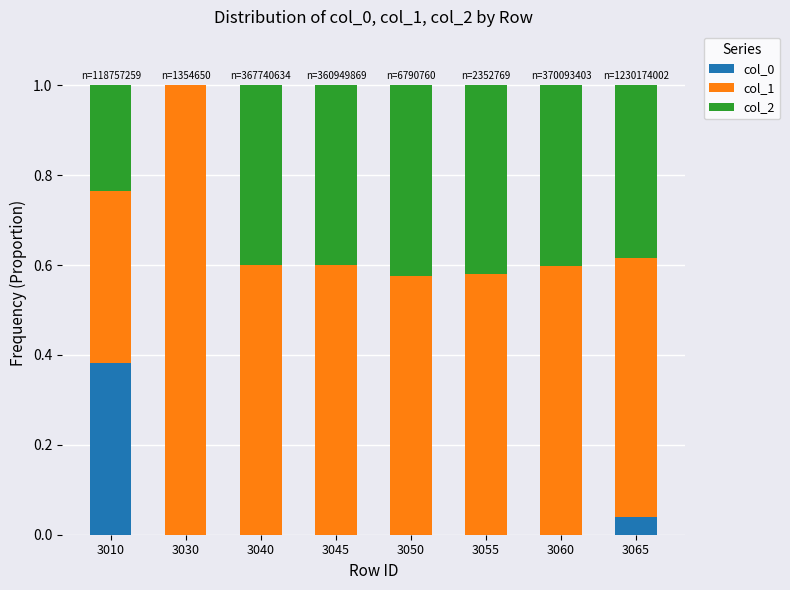

What is the total value across all series at 3065?

1.0